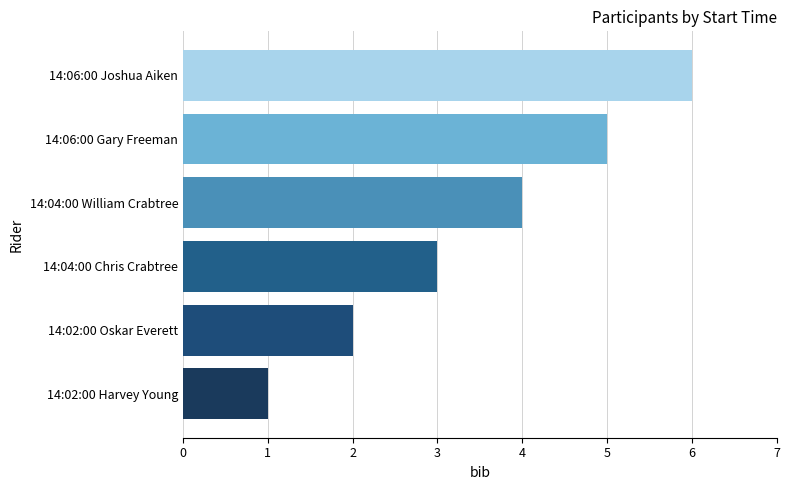

What is the average value?

4